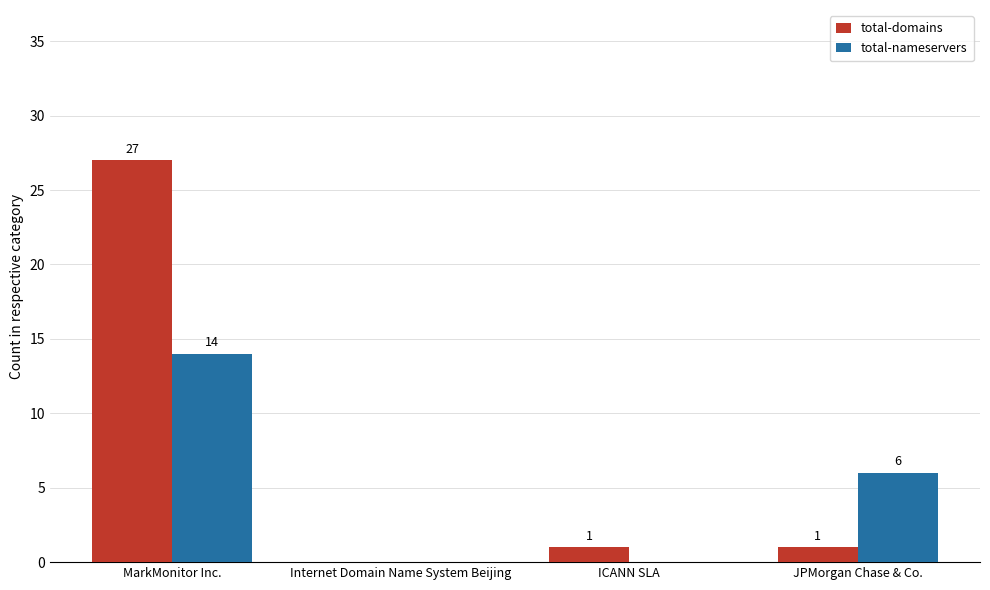

True or false: total-domains has a value of 8 at MarkMonitor Inc..

False